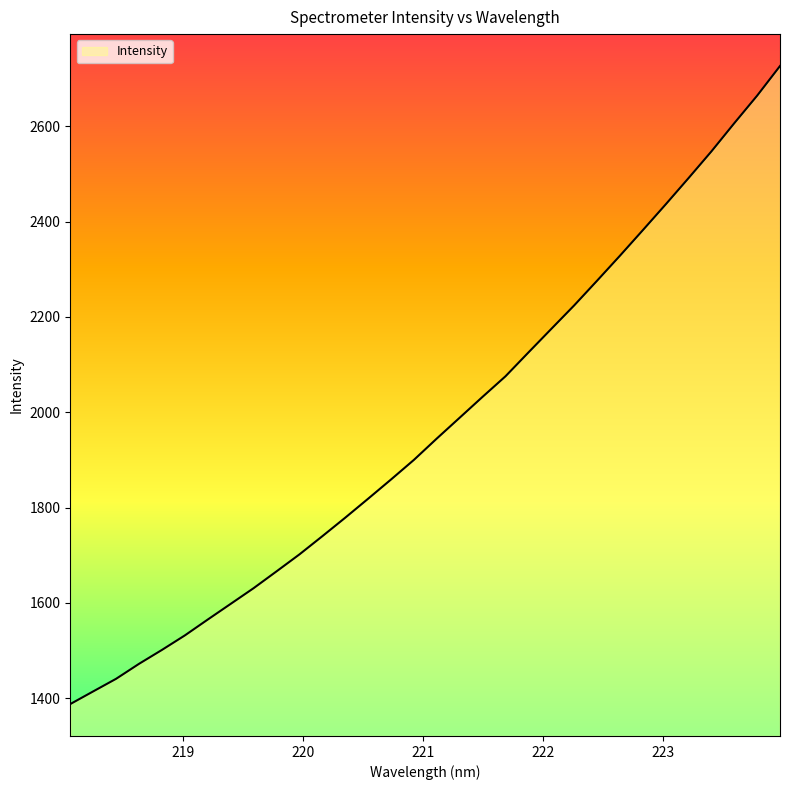

What is the minimum value shown in the chart?

1387.5